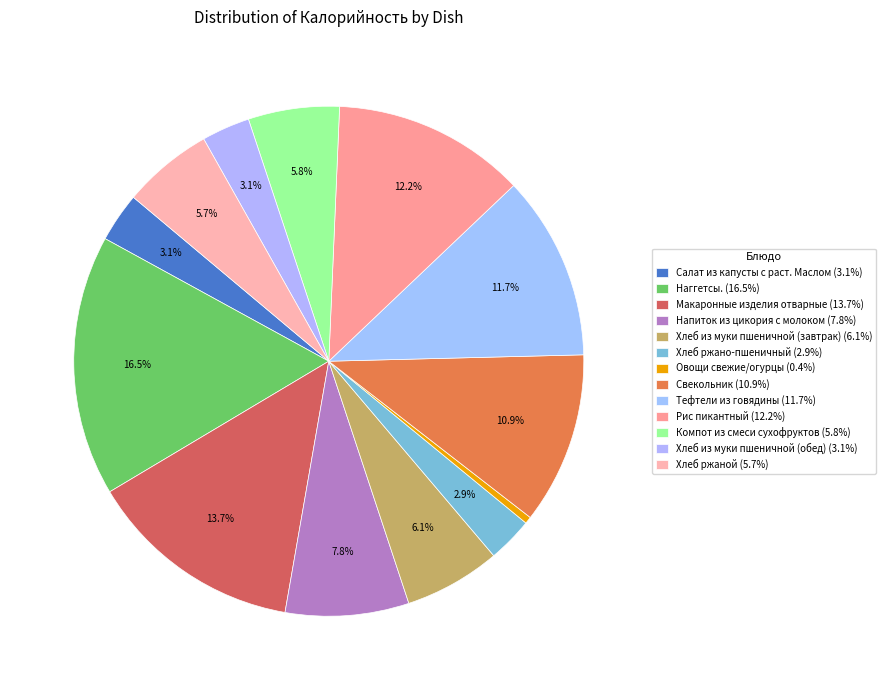

How many slices are in this pie chart?

13